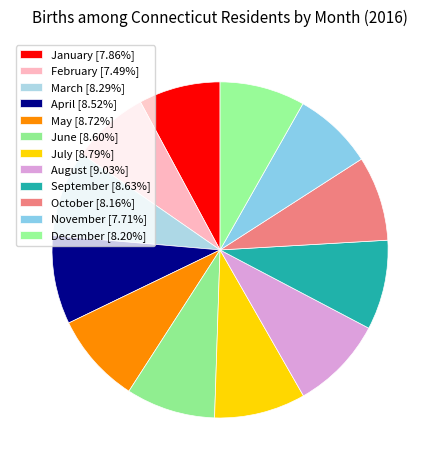

To the nearest percent, what portion does January represent?

8%